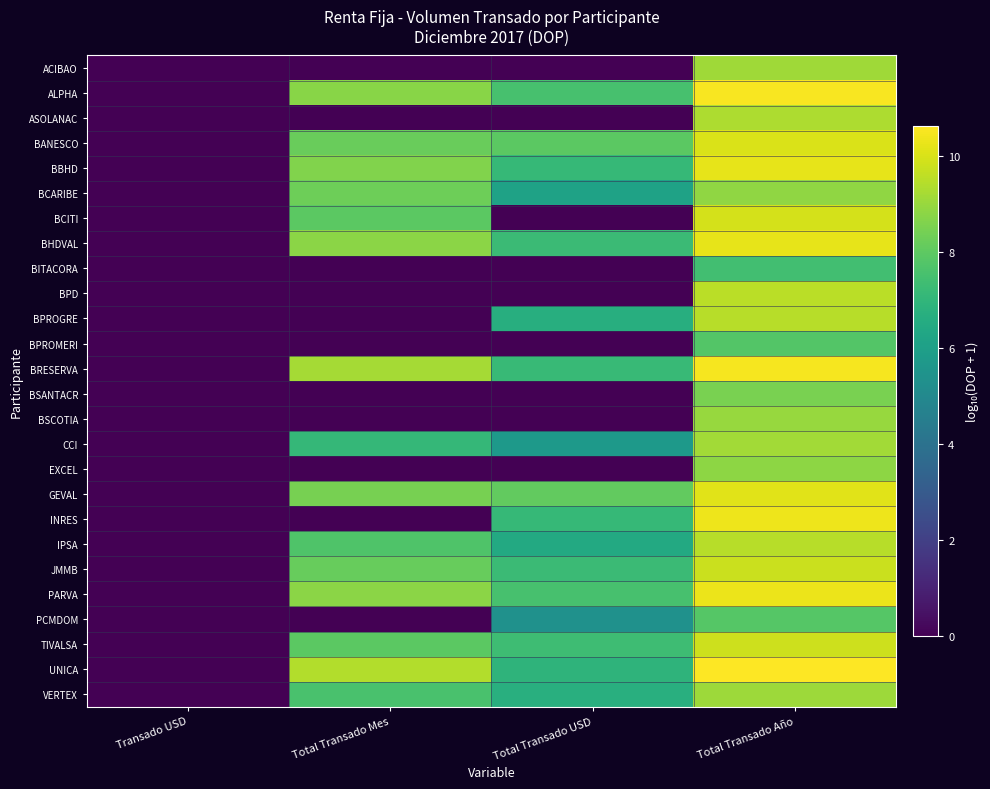

List the series in order of their peak value, lowest first.

BITACORA, BPROMERI, PCMDOM, BSANTACR, EXCEL, BCARIBE, BSCOTIA, VERTEX, ACIBAO, CCI, ASOLANAC, BPROGRE, IPSA, BPD, JMMB, TIVALSA, BCITI, BANESCO, GEVAL, BHDVAL, BBHD, PARVA, INRES, BRESERVA, ALPHA, UNICA